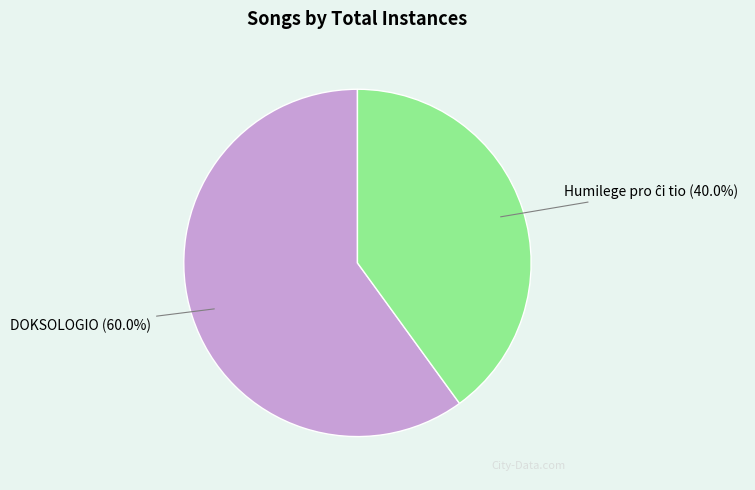

How many segments does this pie chart have?

2